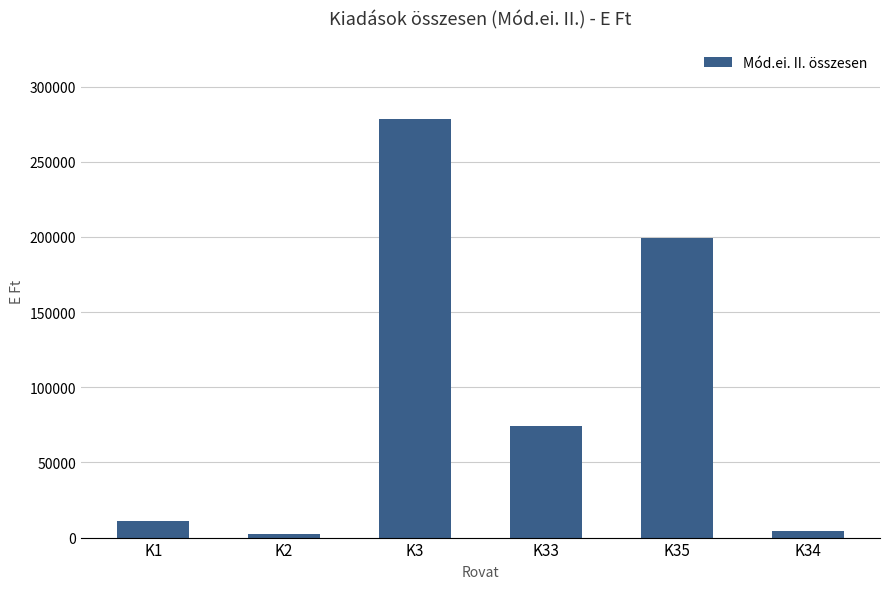

What is the sum of all values?

569557